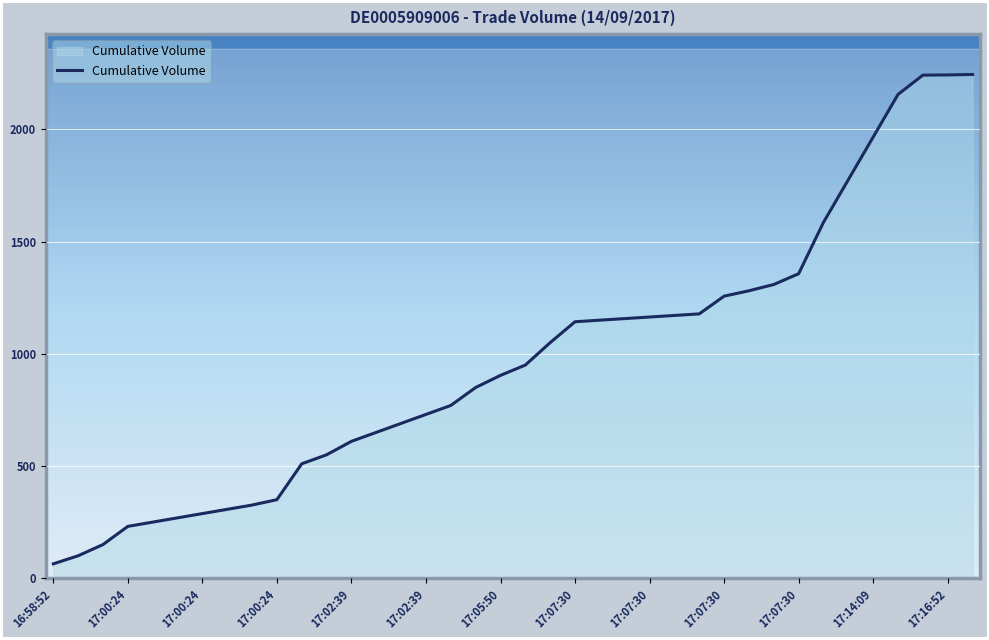

What is the difference between the maximum and minimum values?

2181